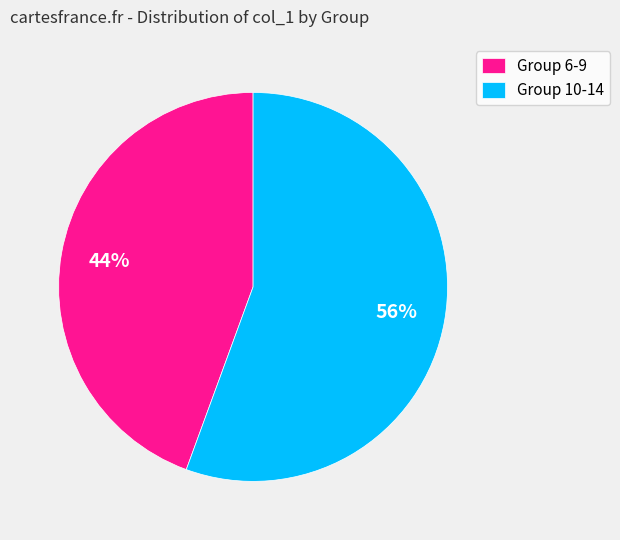

Which slice is the largest?

Group 10-14